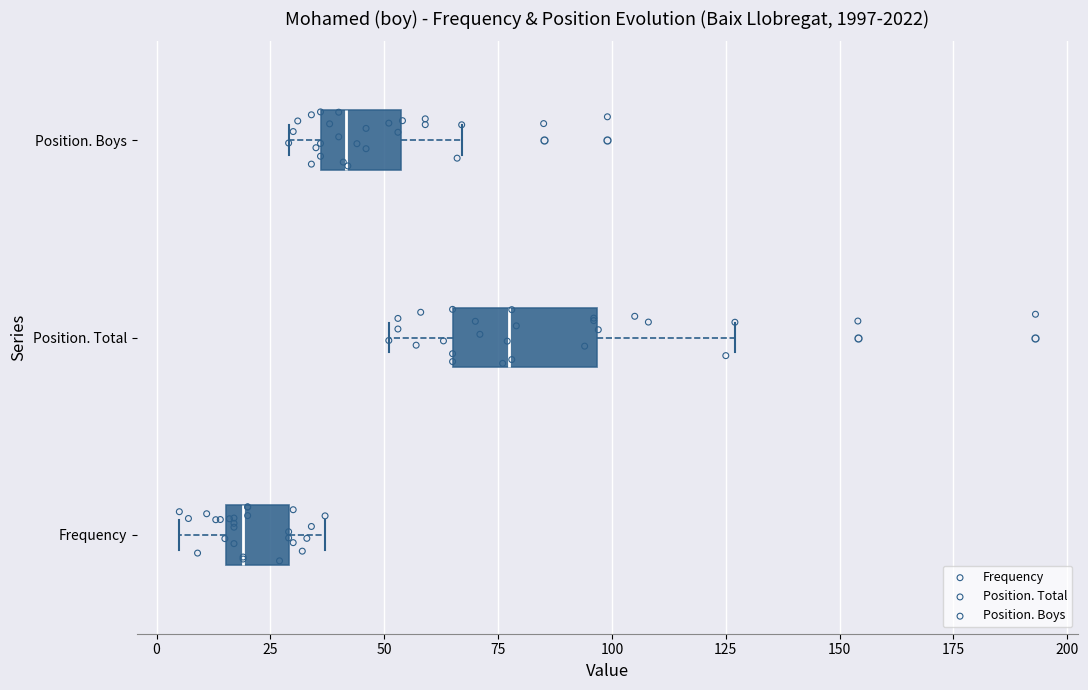

Reading bottom to top, read every box against the x-axis: the position of its median line, the range the box covers, and the ends of its whiskers. The values are not printed on the chart, so give them approximately, as read against the axis.

Frequency: median 20, box 15 to 30, whiskers 5 to 35
Position. Total: median 80, box 65 to 95, whiskers 50 to 125
Position. Boys: median 40, box 35 to 55, whiskers 30 to 65